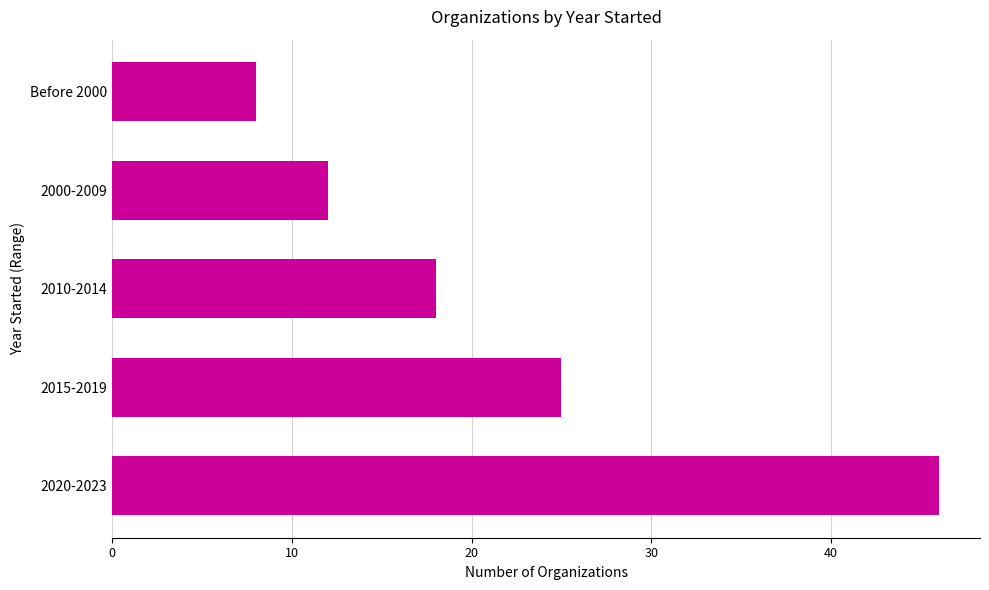

What is the difference between the maximum and minimum values?

38